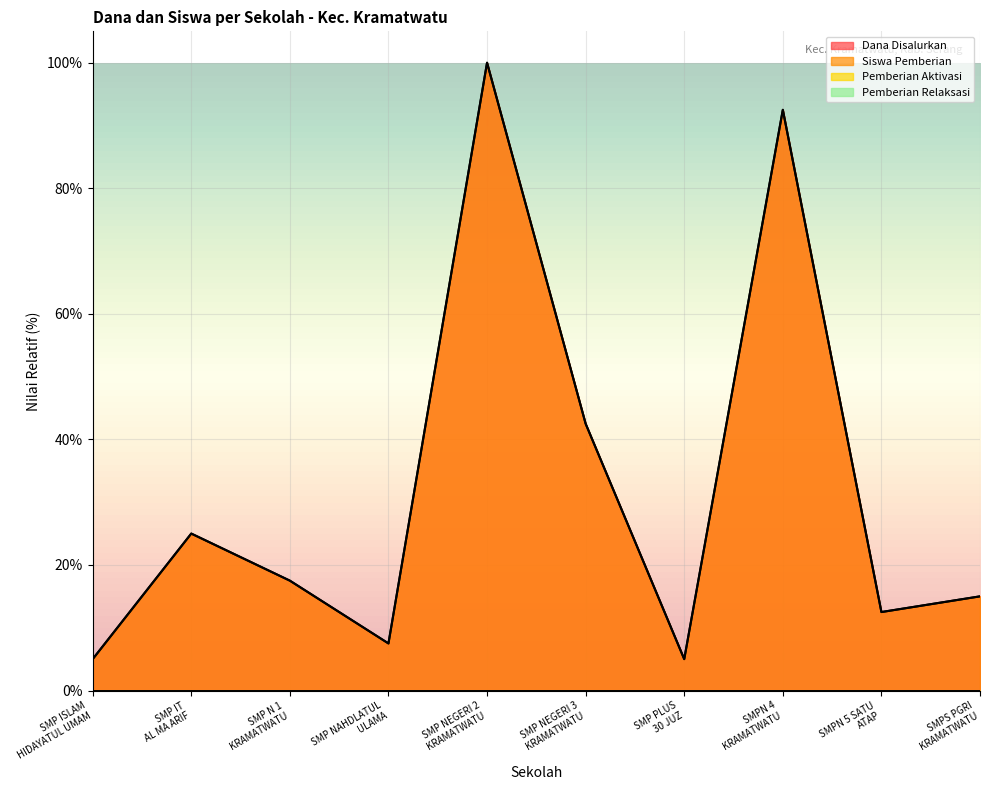

What is the highest value of the Dana Disalurkan series?

1.0